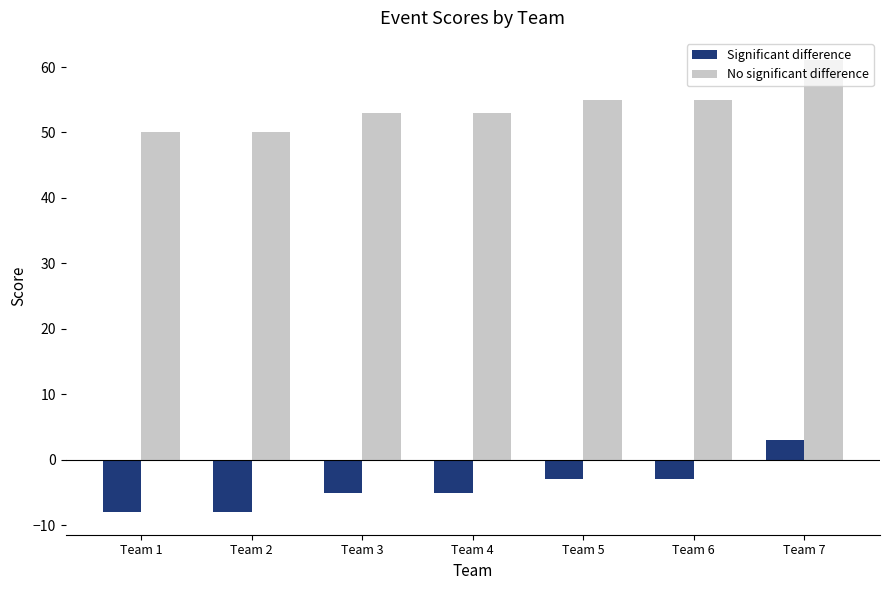

What is the difference between the second highest and second lowest values in the No significant difference series?

5